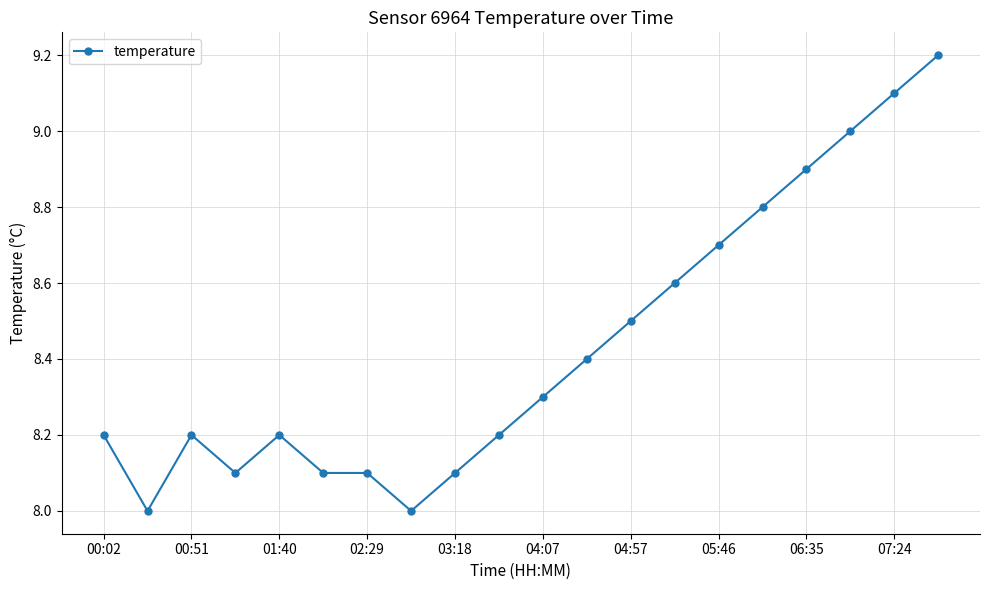

True or false: there are more than 0 points higher than both neighbors.

True